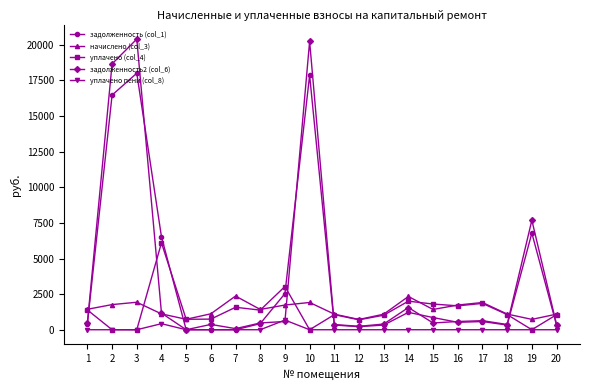

What is the difference between the second highest and minimum values in the уплачено пени (col_8) series?

425.2